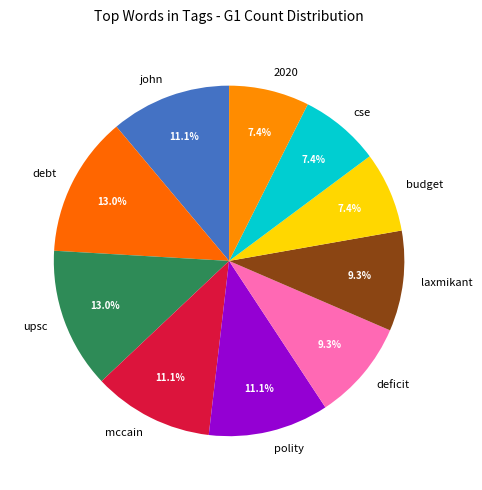

Which has a higher value, deficit or upsc?

upsc